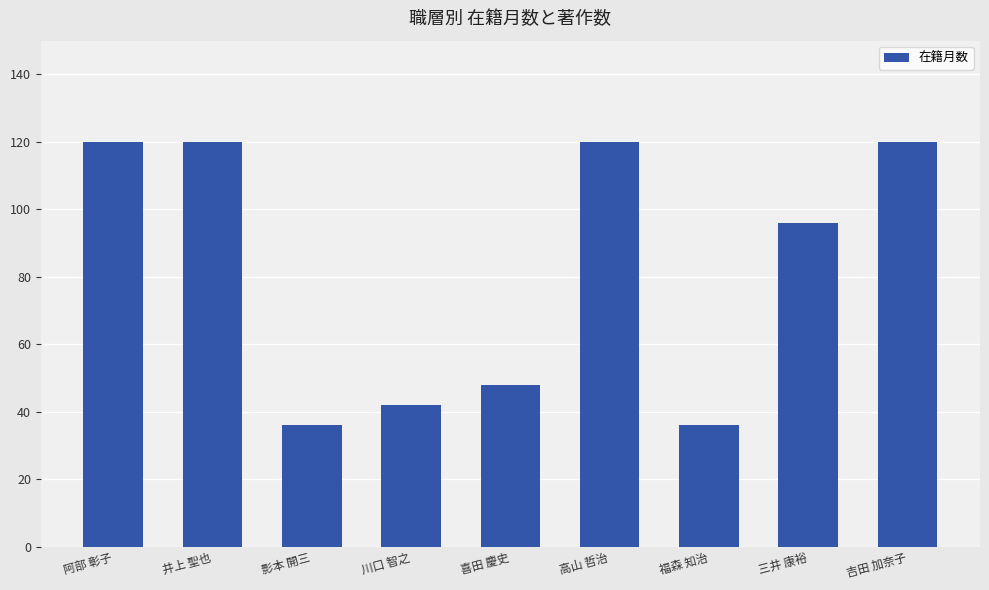

What is the difference between the maximum and minimum values?

84